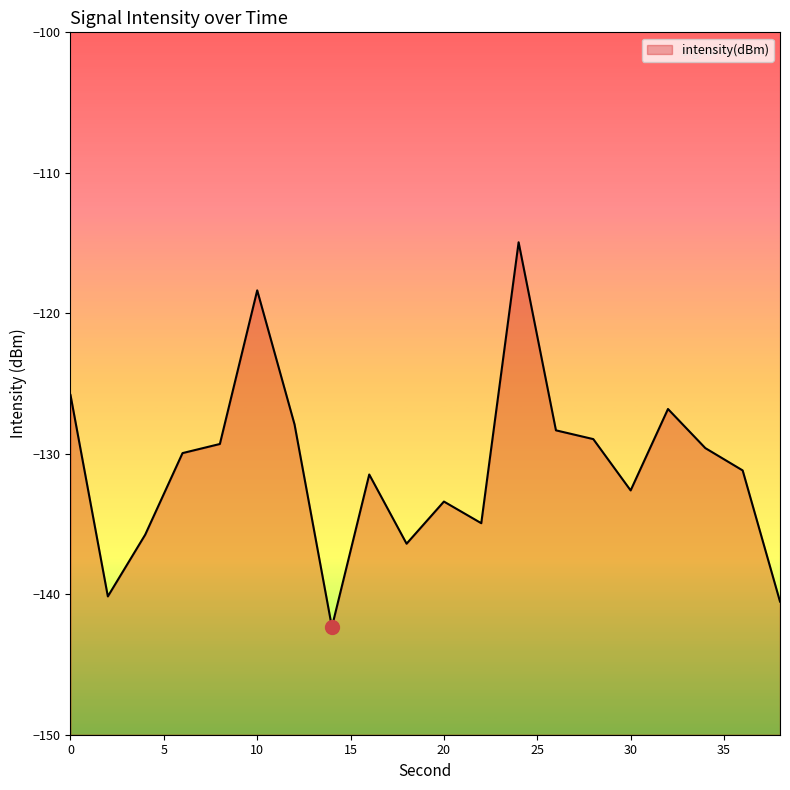

Count the number of data series in this chart.

1